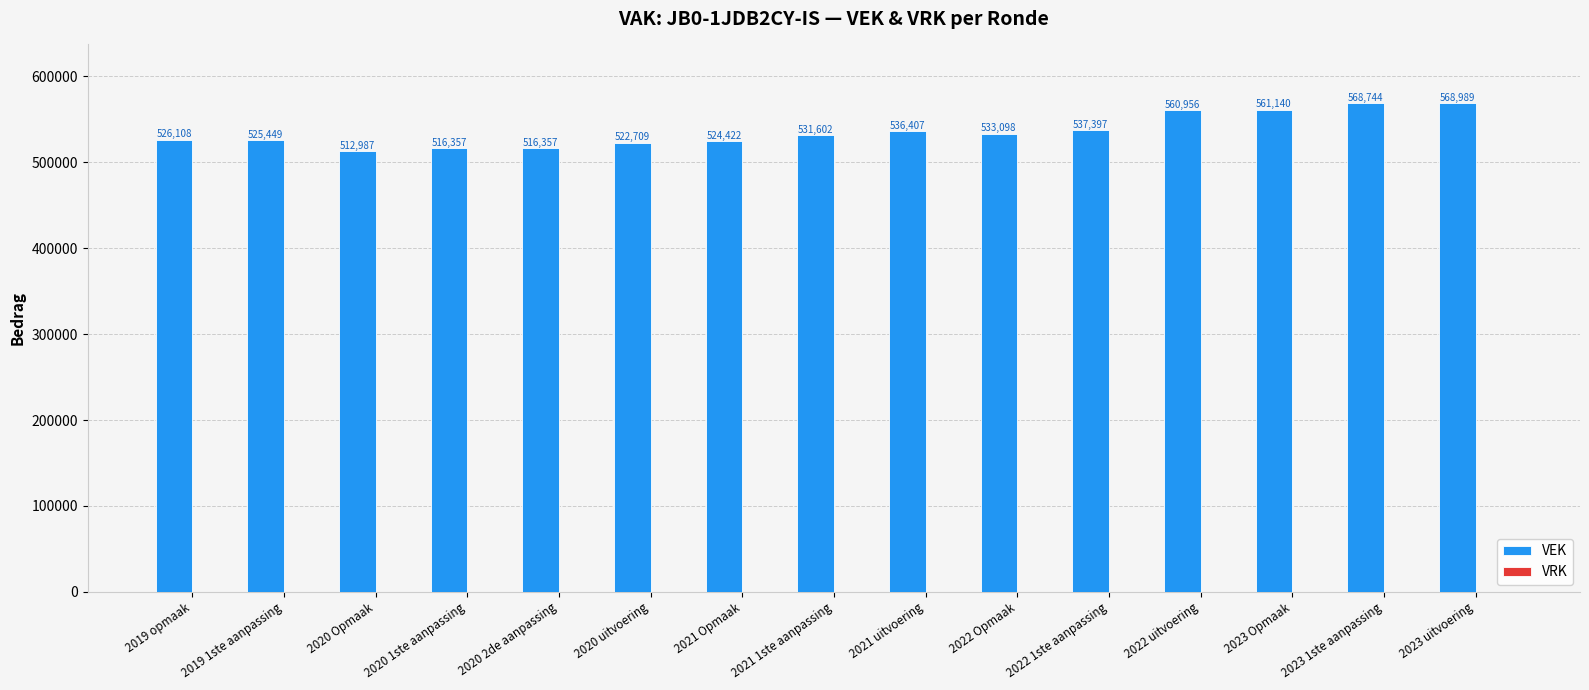

Are the bars grouped side by side (vs. stacked)?

No